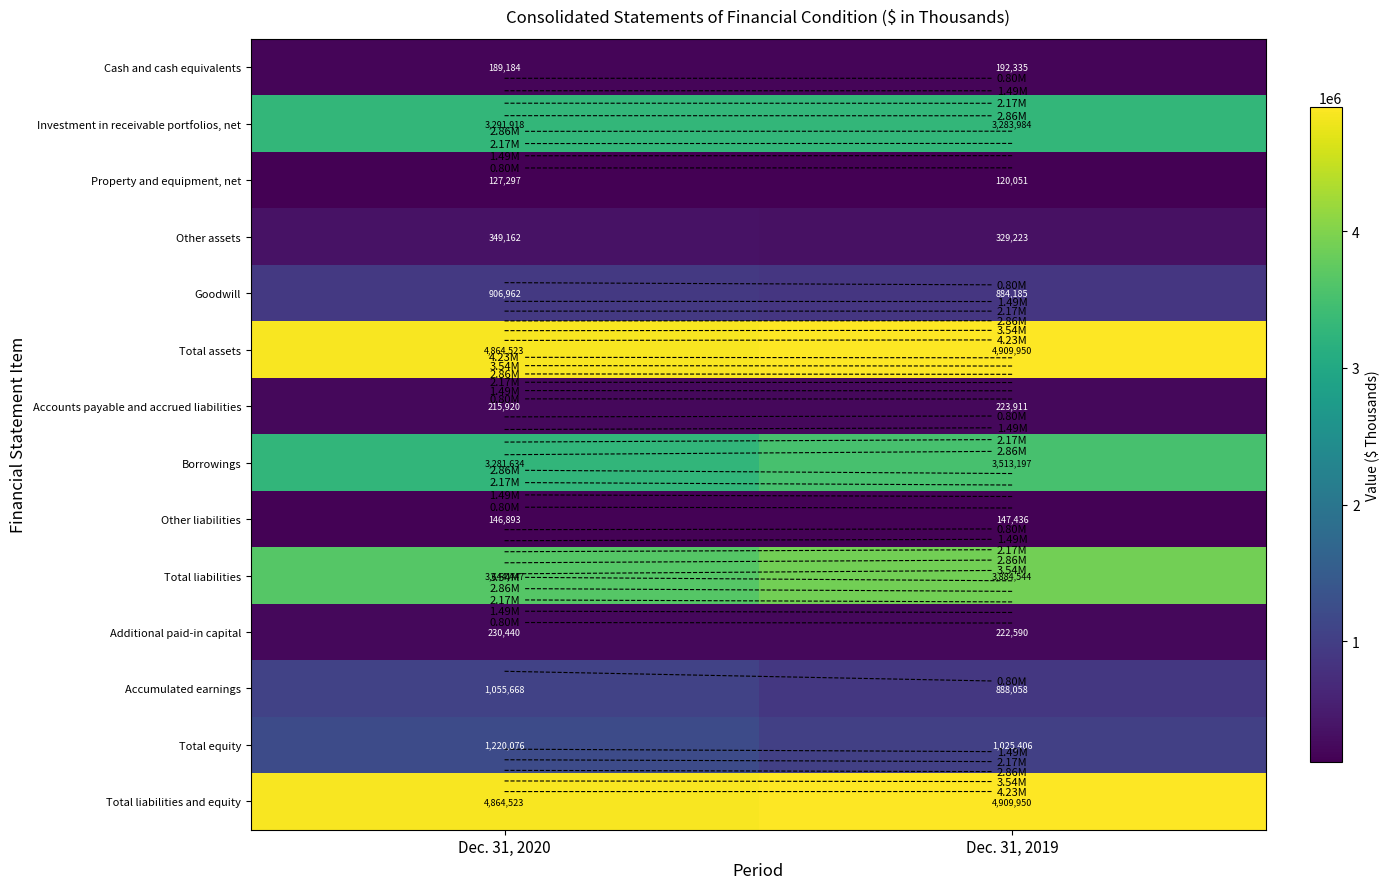

Where is Total liabilities and equity nearest to the value 4887236?

Dec. 31, 2020